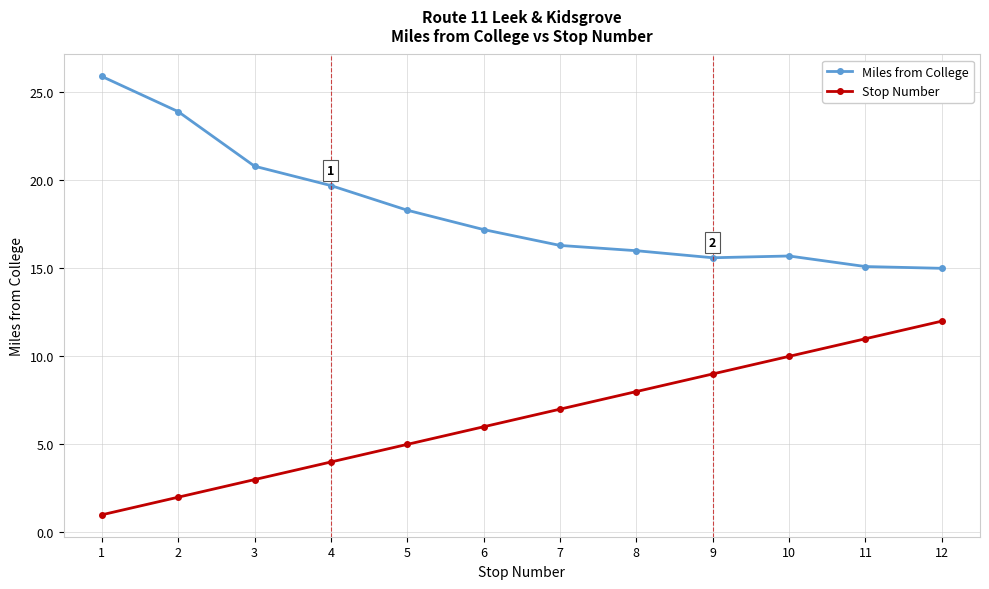

At which category does Miles from College reach its first local peak?

10